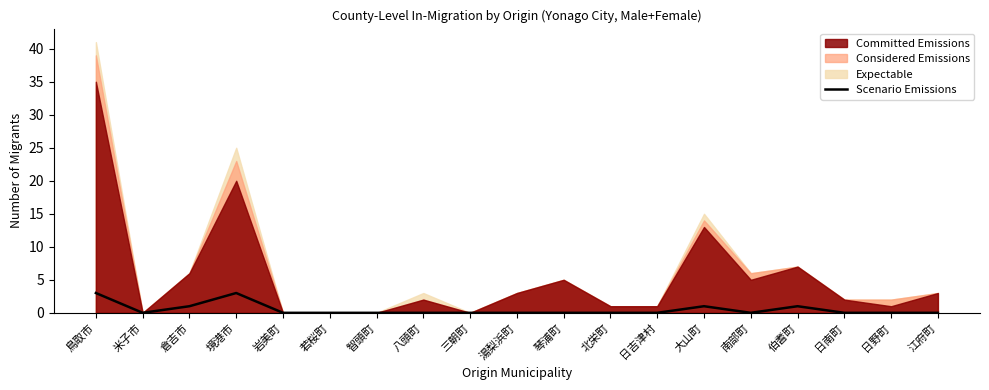

At which category does the chart reach its minimum across all series?

米子市